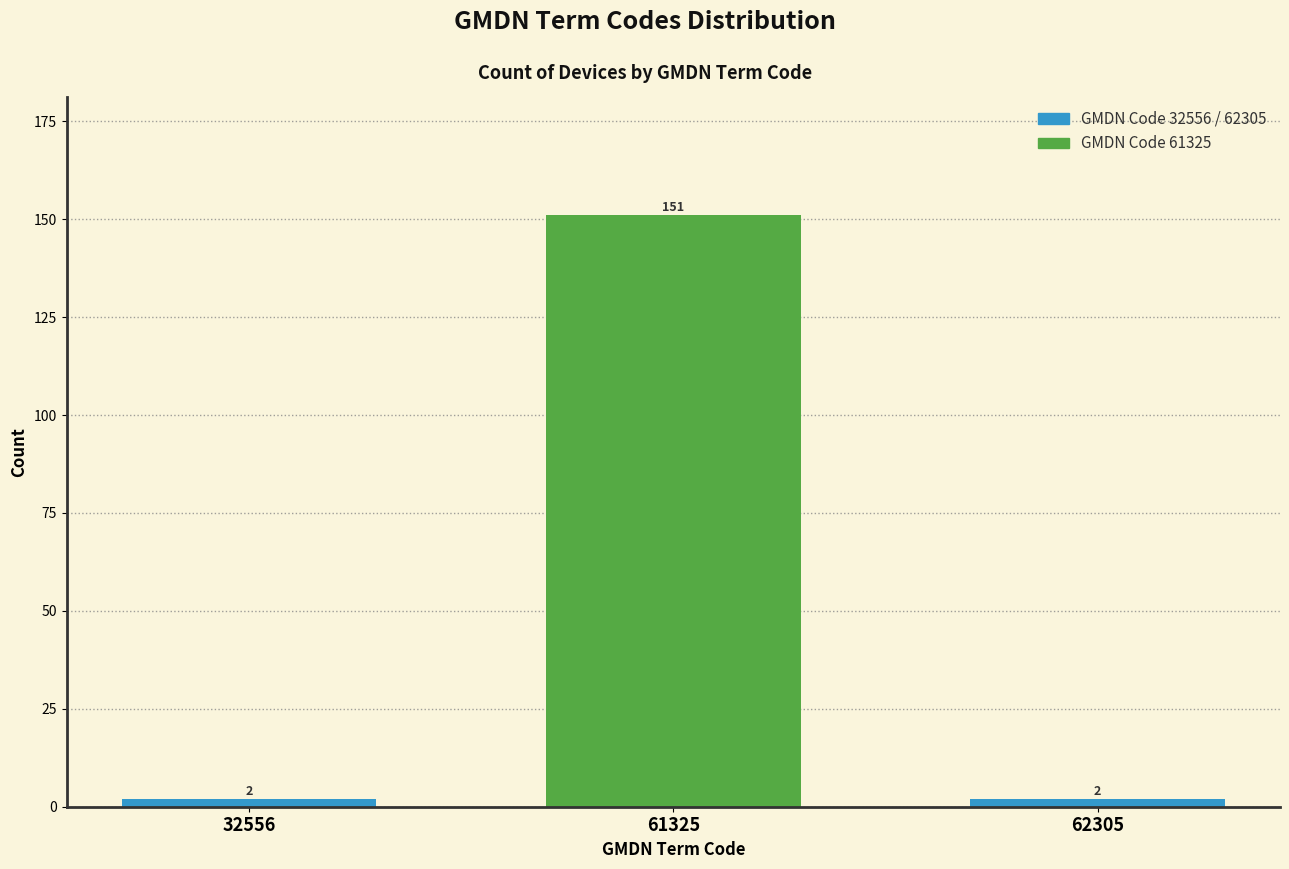

Reading left to right, what are all the values shown in this chart?

32556=2	61325=151	62305=2